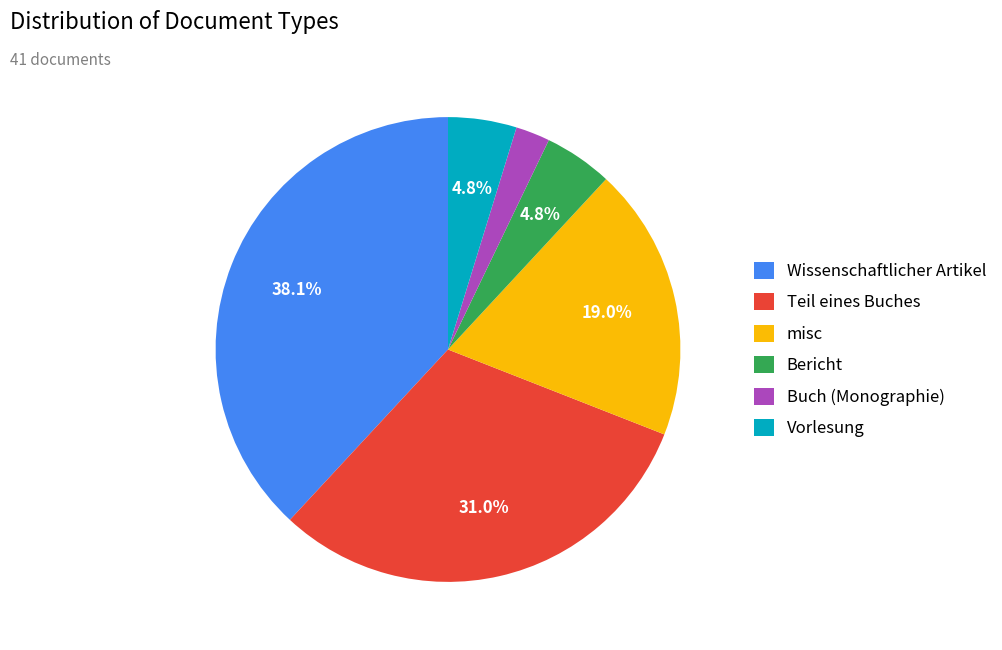

Count the number of slices in the pie.

6